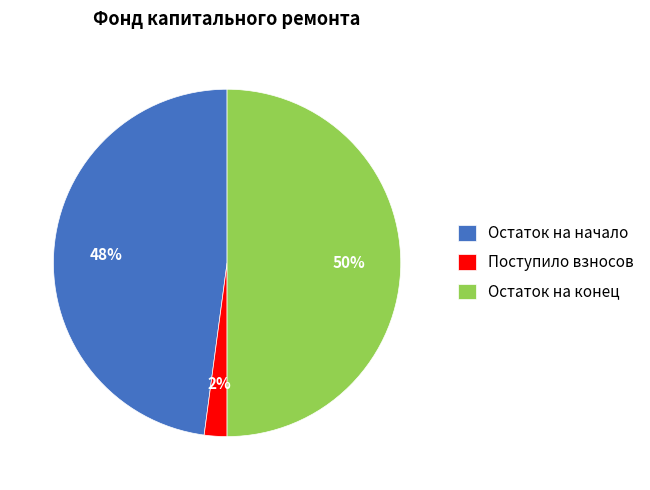

Count the number of slices in the pie.

3